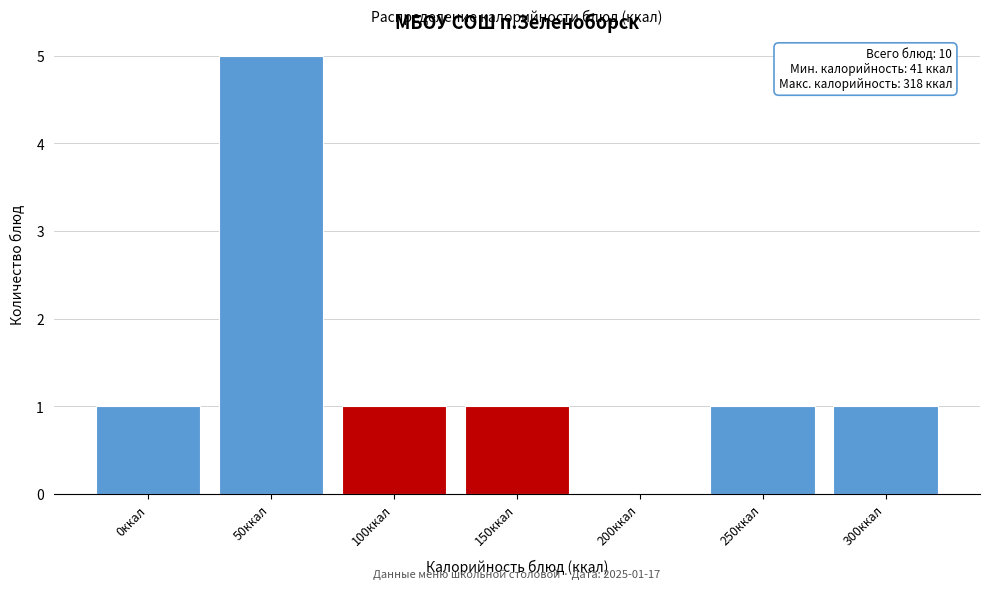

Reading left to right, transcribe all the data shown in this chart.

0ккал=1	50ккал=5	100ккал=1	150ккал=1	200ккал=0	250ккал=1	300ккал=1